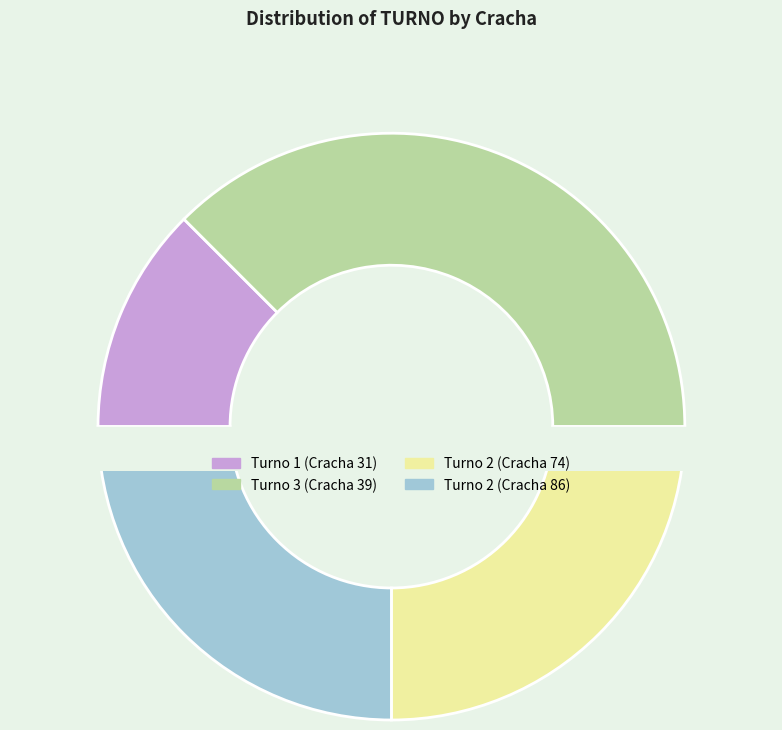

What is the total percentage of 86 and 39?

62.5%